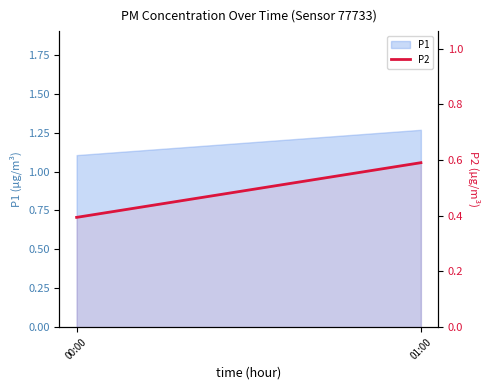

The chart shows a value of 0.5 at 00:00. True or false?

False